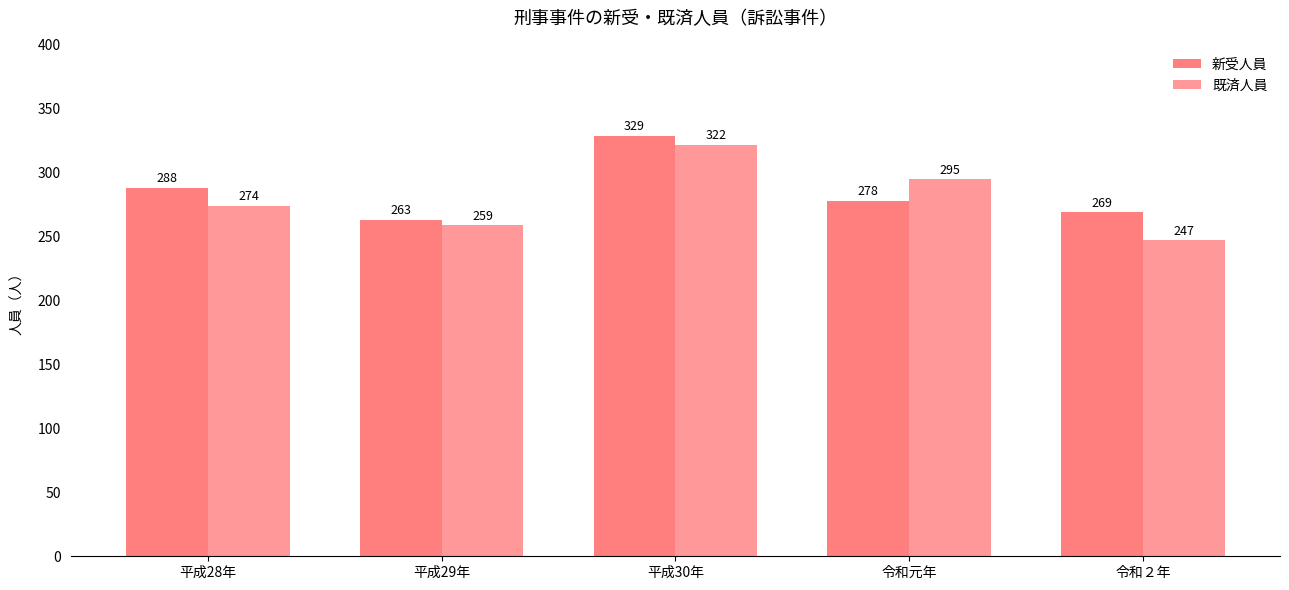

Reading left to right, what are all the values shown in this chart?

新受人員: 288	263	329	278	269
既済人員: 274	259	322	295	247